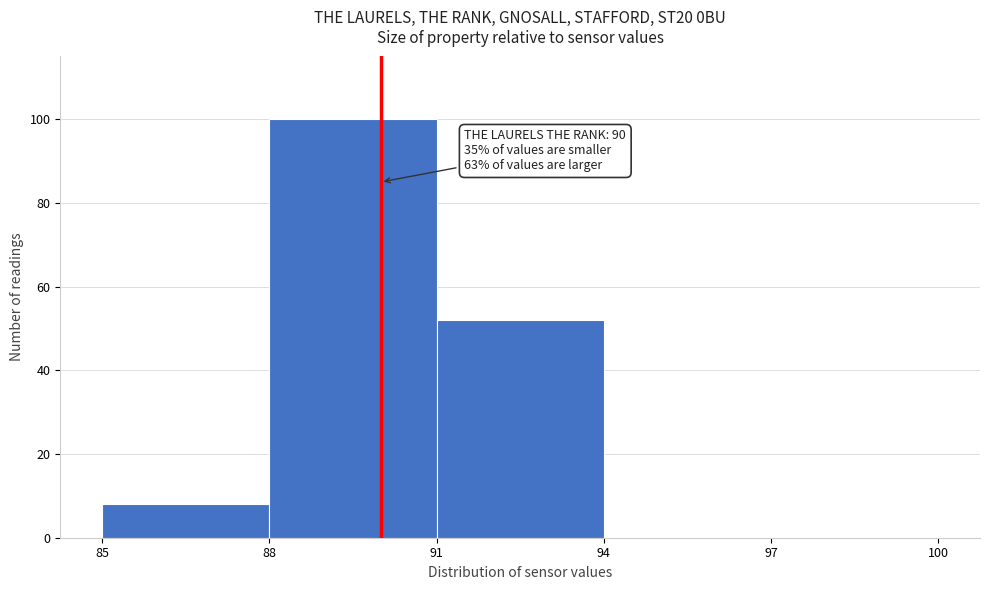

Which range on the x-axis has the tallest bar?

88 to 91